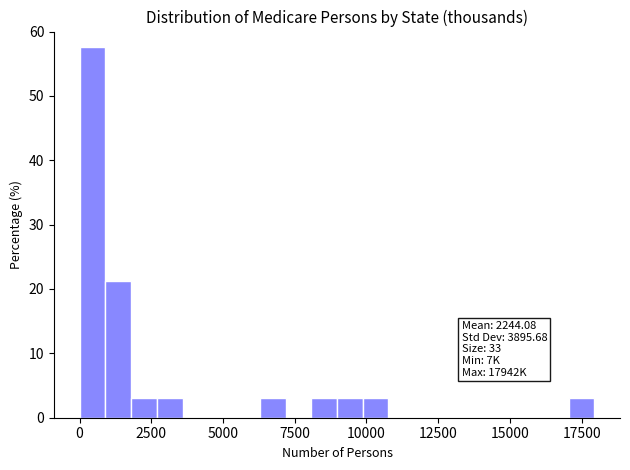

Read against the x-axis, roughly where is the centre of the tallest bar?

500